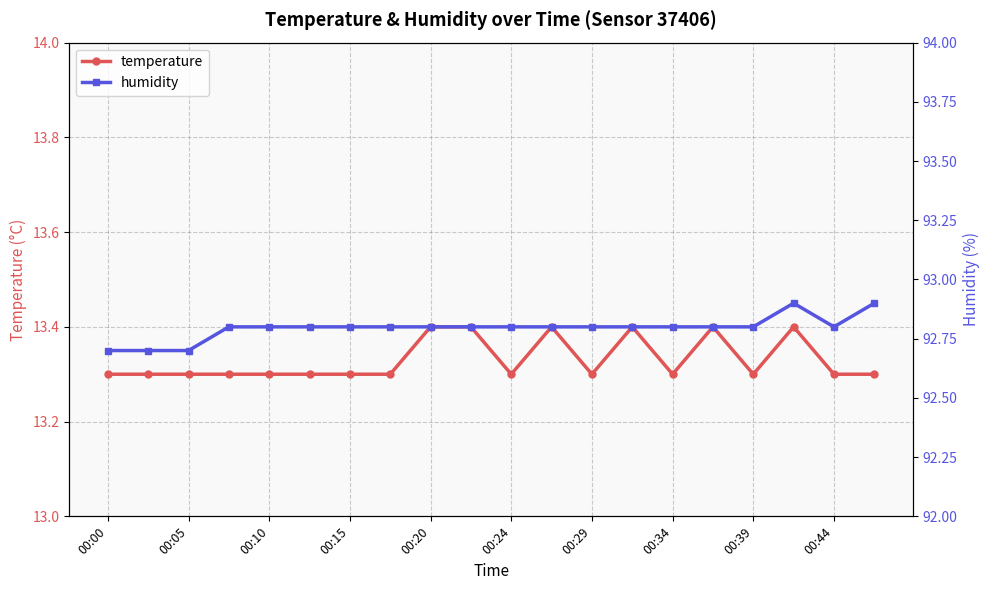

At which category does the chart reach its minimum across all series?

00:00